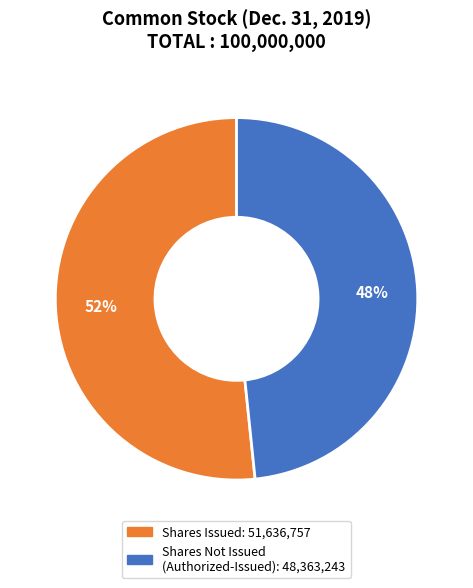

Is there any slice that represents more than half of the pie?

Yes